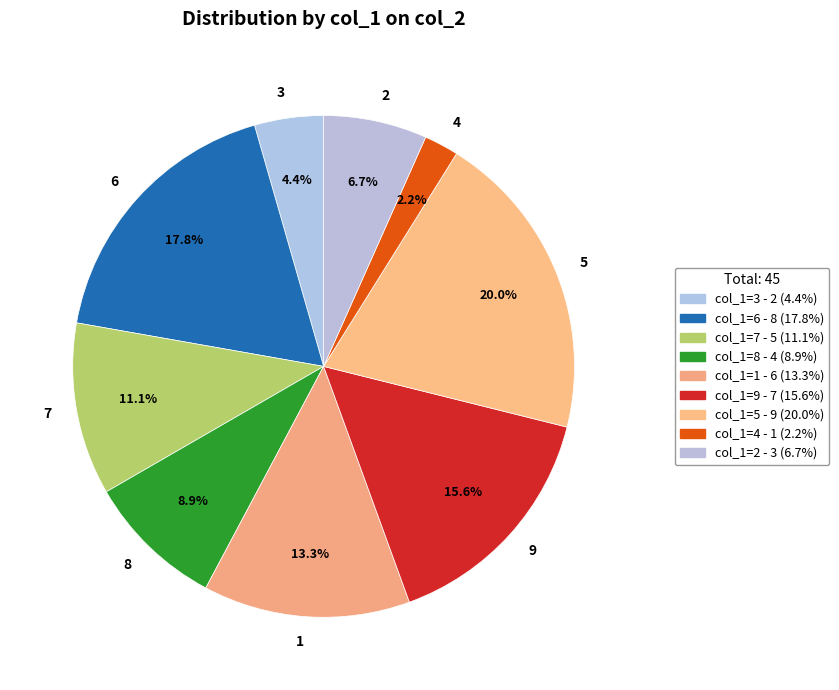

The 1 slice represents 27% of the pie. True or false?

False